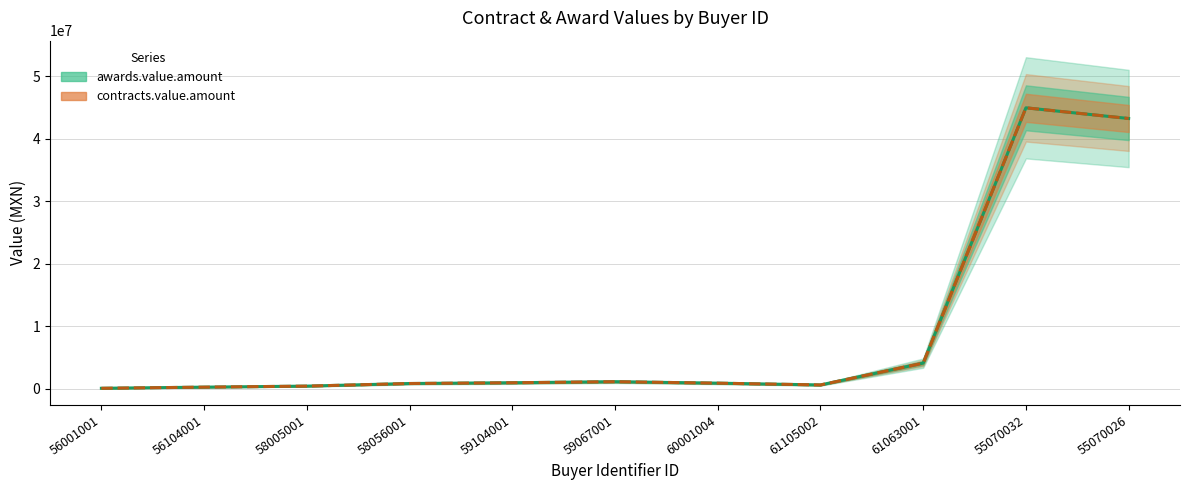

True or false: awards.value.amount and contracts.value.amount cross at least once.

False